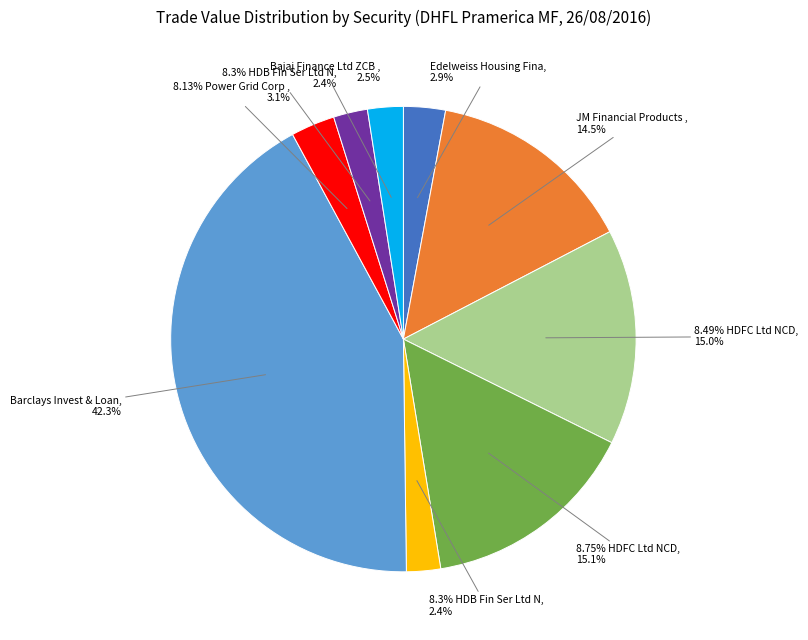

What is the change in value from 8.3% HDB Fin Ser Ltd NCD (Premier Bond) to Bajaj Finance Ltd ZCB Opt 4?

+1817360